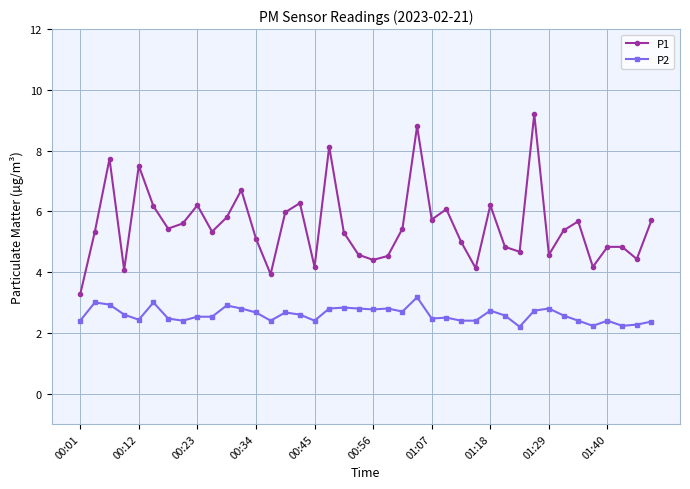

What is the minimum value for P2?

2.2